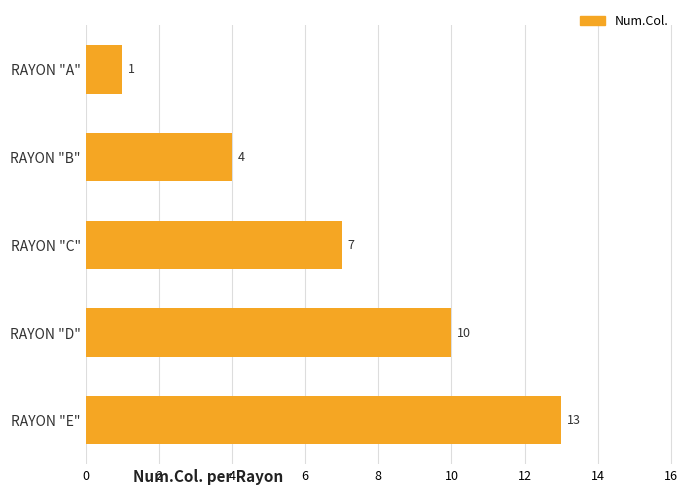

Reading bottom to top, transcribe all the data shown in this chart.

RAYON "E"=13	RAYON "D"=10	RAYON "C"=7	RAYON "B"=4	RAYON "A"=1